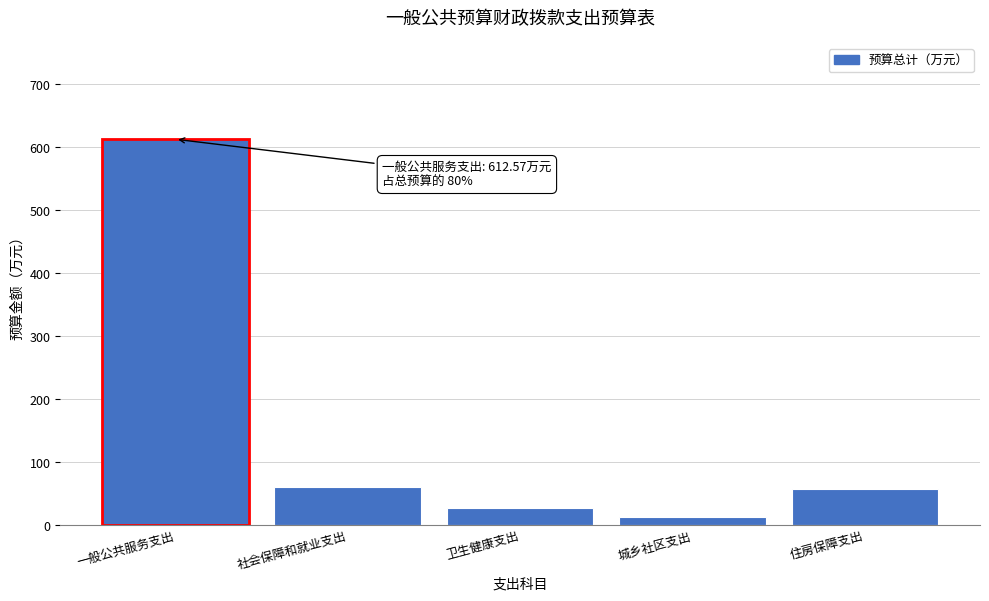

Reading right to left, what are all the values shown in this chart?

住房保障支出=56.6	城乡社区支出=12.1	卫生健康支出=27.3	社会保障和就业支出=60.3	一般公共服务支出=612.6